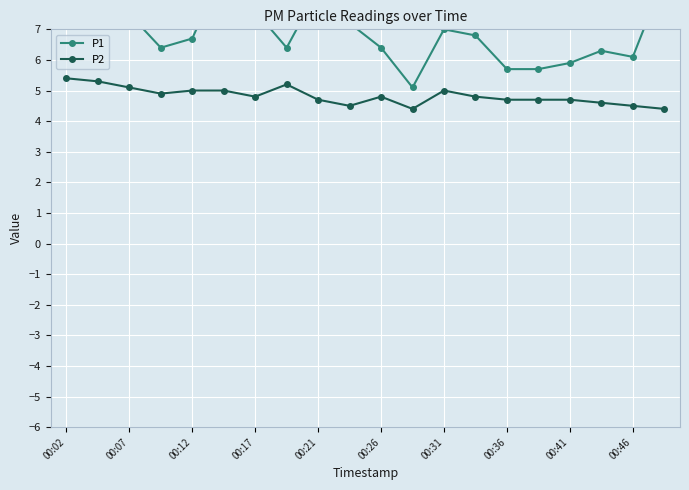

True or false: P2 has a value of 5.1 at 00:07.

True